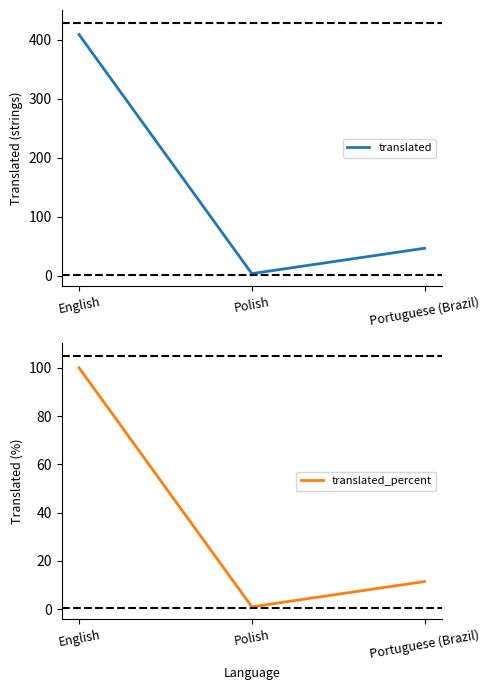

At which label does translated first exceed 47?

English